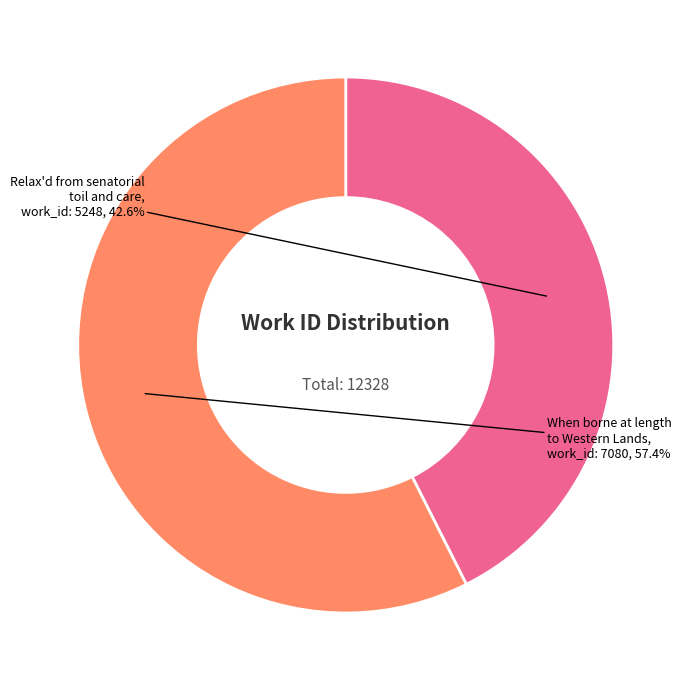

Which slice represents more than half of the pie?

When borne at length to Western Lands